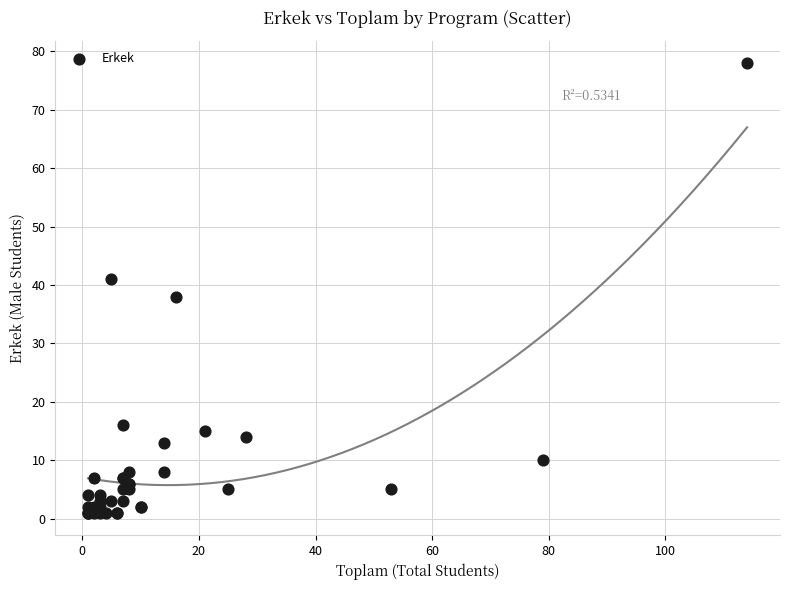

What Y value in the scatter plot is closest to 39?

38